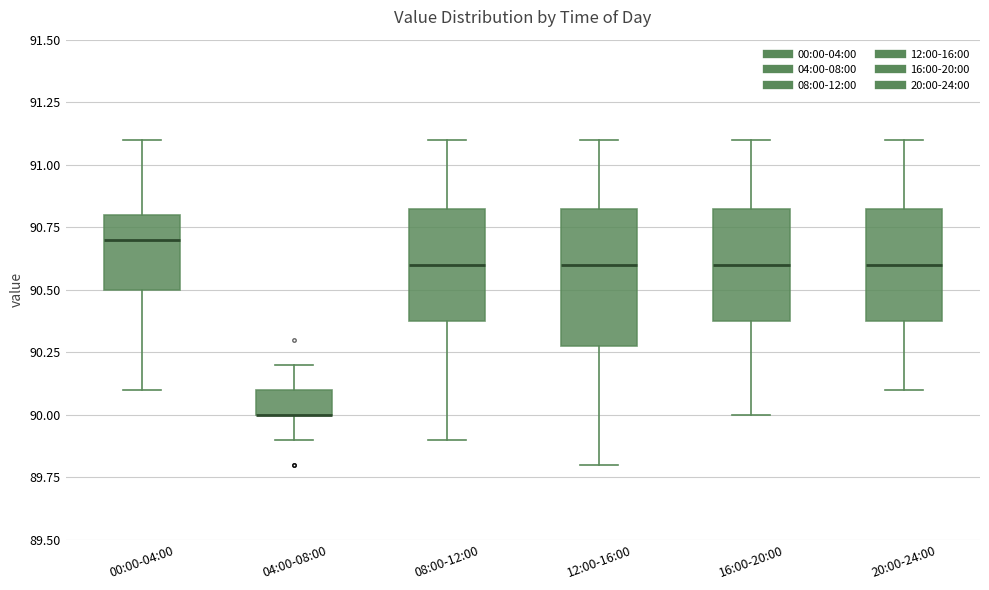

Reading left to right, read every box against the y-axis: the position of its median line, the range the box covers, and the ends of its whiskers. The values are not printed on the chart, so give them approximately, as read against the axis.

00:00-04:00: median 90.70, box 90.50 to 90.80, whiskers 90.10 to 91.10
04:00-08:00: median 90.00 (drawn on the box's lower edge), box 90.00 to 90.10, whiskers 89.90 to 90.20
08:00-12:00: median 90.60, box 90.40 to 90.85, whiskers 89.90 to 91.10
12:00-16:00: median 90.60, box 90.30 to 90.85, whiskers 89.80 to 91.10
16:00-20:00: median 90.60, box 90.40 to 90.85, whiskers 90.00 to 91.10
20:00-24:00: median 90.60, box 90.40 to 90.85, whiskers 90.10 to 91.10